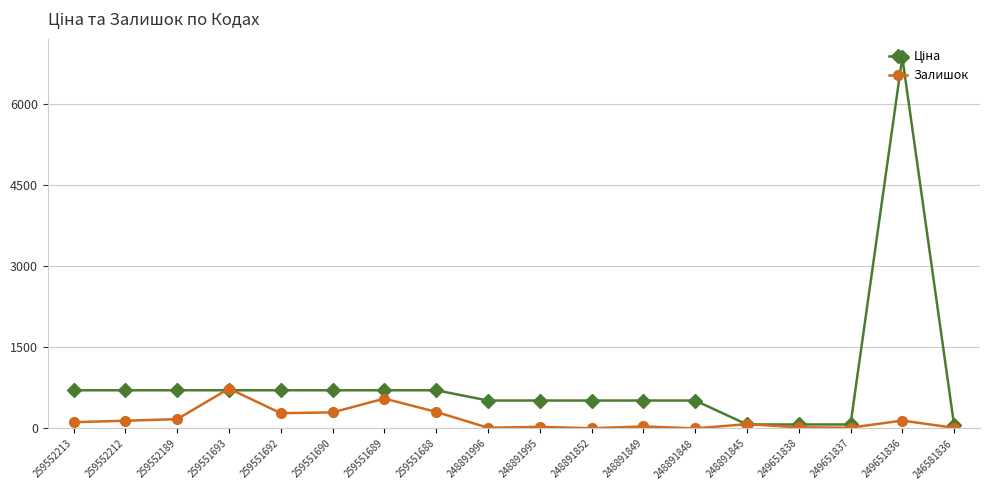

How many series are shown in this chart?

2